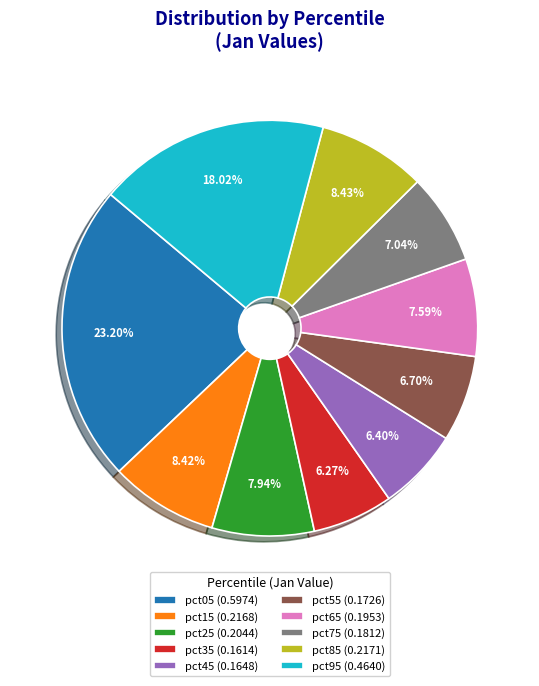

Does pct35 (0.1614) represent more than half of the total?

No